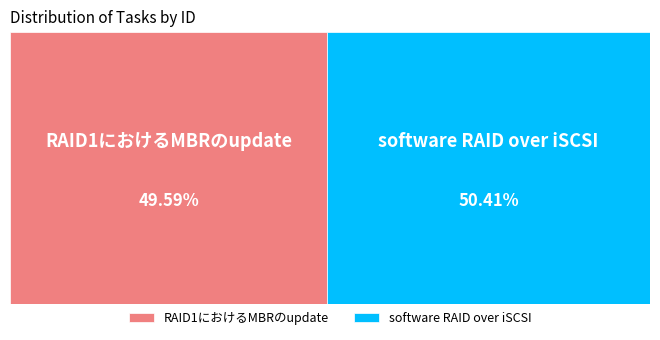

What is the smallest slice in the pie chart?

RAID1におけるMBRのupdate